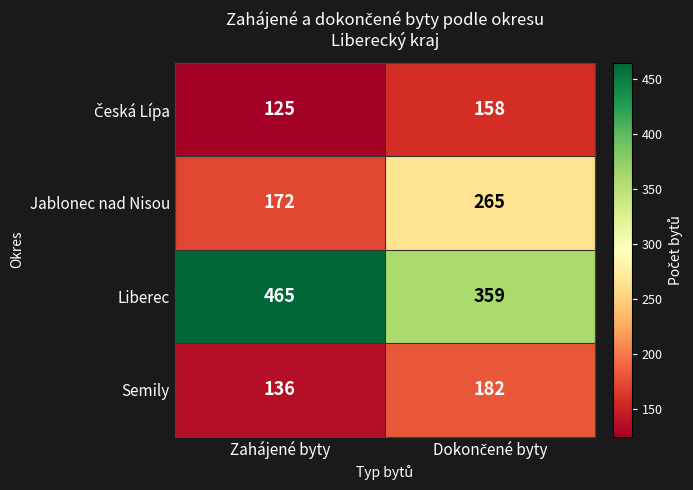

At how many categories does at least one series exceed 181?

2